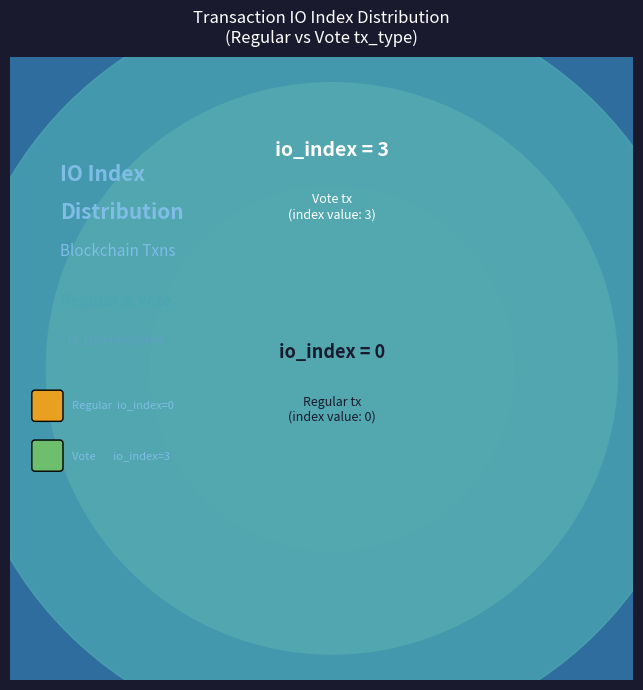

Count the number of slices in the pie.

2